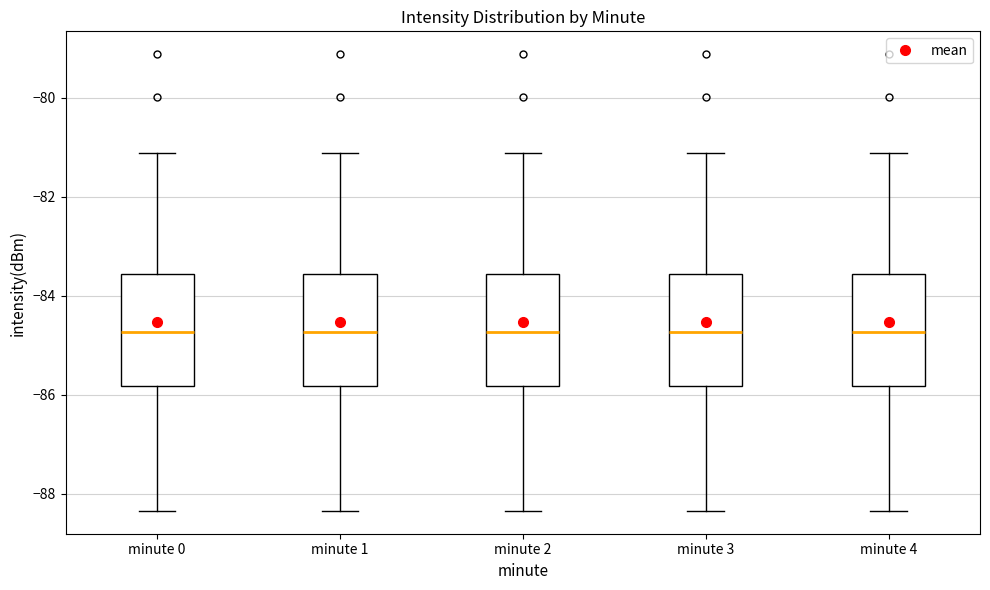

Reading left to right, transcribe this box plot: for each box, give where its median line is, the range the box spans, and where its two whiskers end, as read against the y-axis. The values are not printed on the chart, so give them approximately, as read against the axis.

minute 0: median -84.8, box -85.8 to -83.6, whiskers -88.4 to -81.2
minute 1: median -84.8, box -85.8 to -83.6, whiskers -88.4 to -81.2
minute 2: median -84.8, box -85.8 to -83.6, whiskers -88.4 to -81.2
minute 3: median -84.8, box -85.8 to -83.6, whiskers -88.4 to -81.2
minute 4: median -84.8, box -85.8 to -83.6, whiskers -88.4 to -81.2